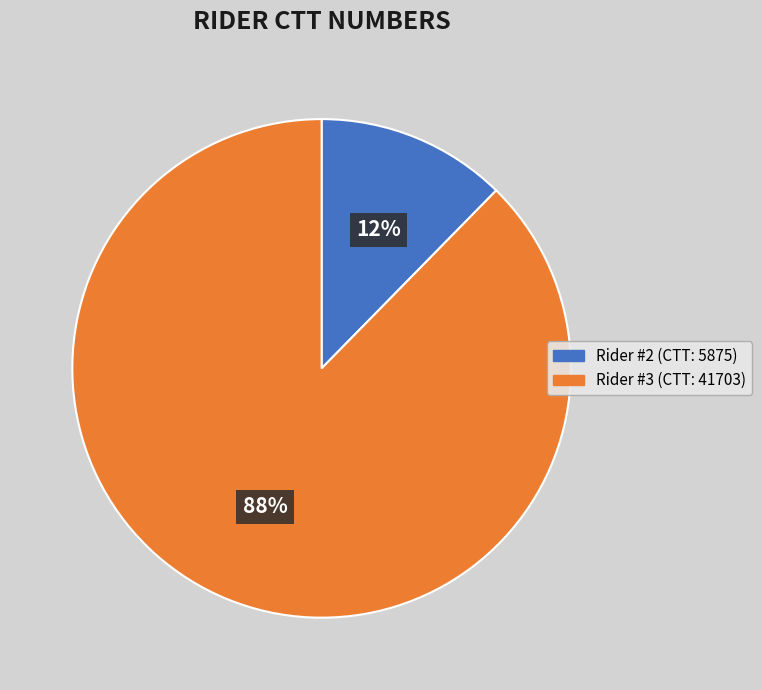

Is there any slice that represents more than half of the pie?

Yes